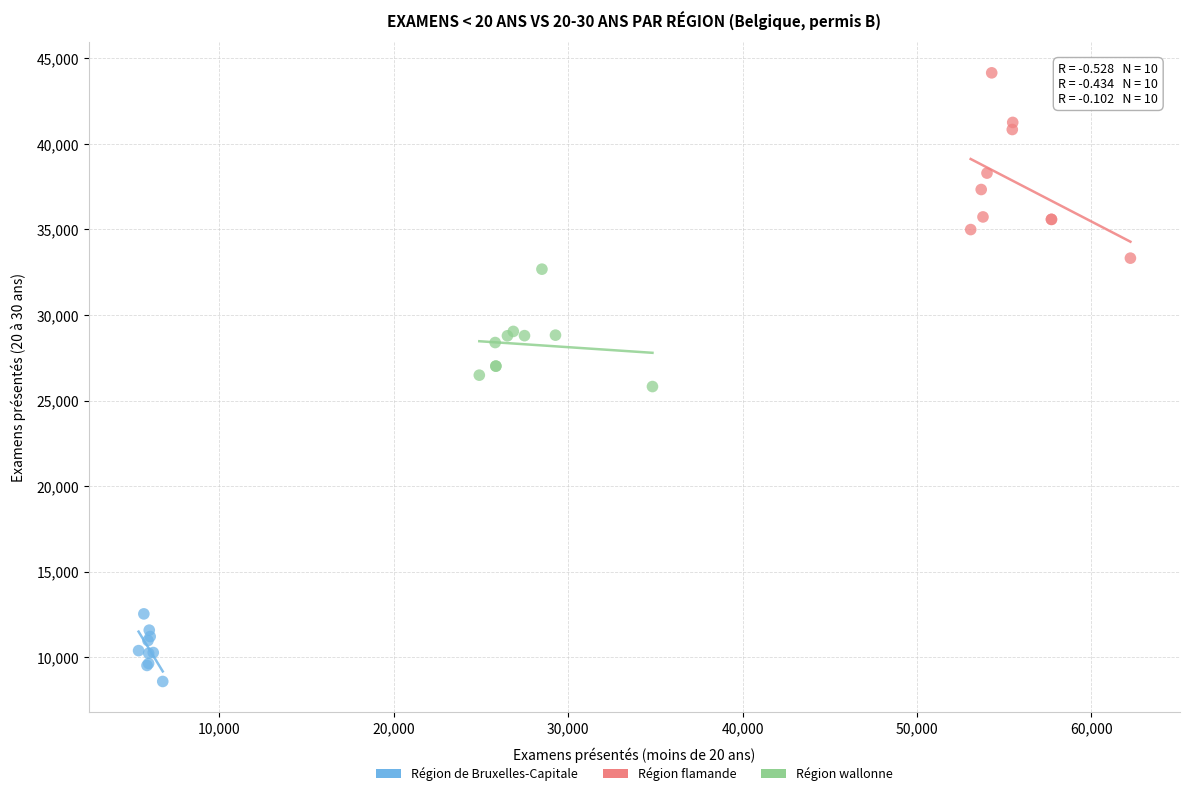

Which series has the largest Y range (max minus min)?

Région flamande